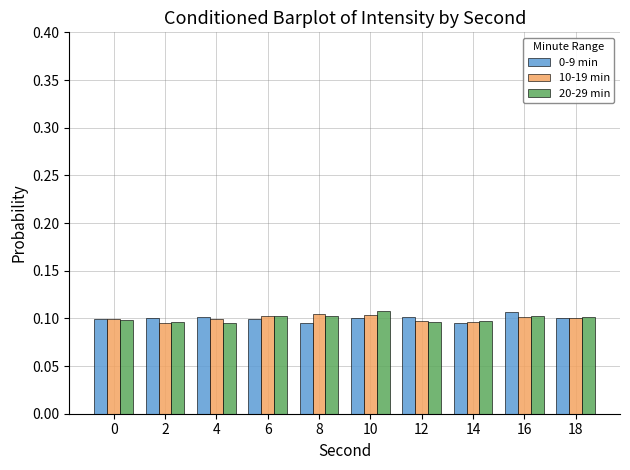

At how many categories does at least one series exceed 0?

10